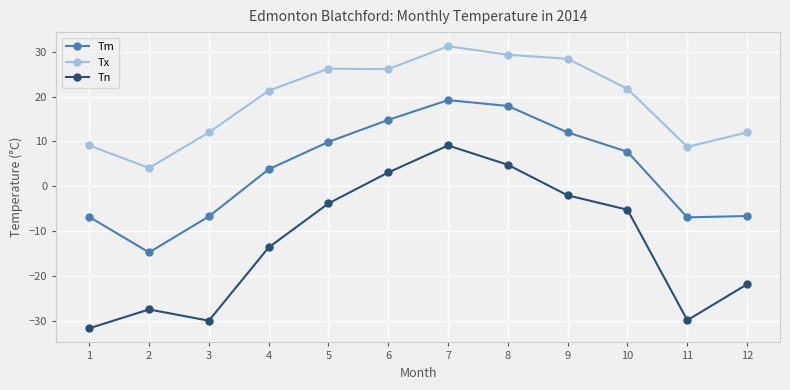

What is the sum of the Tm values at 3 and 4?

-2.9